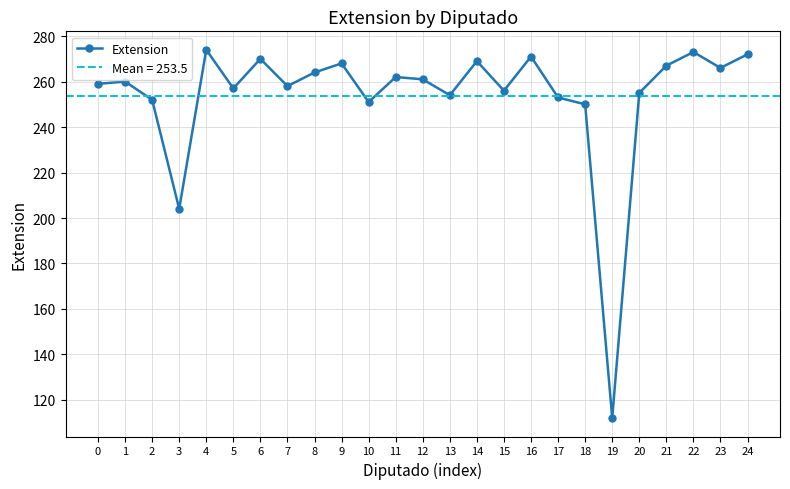

At which category does the chart reach its minimum across all series?

19